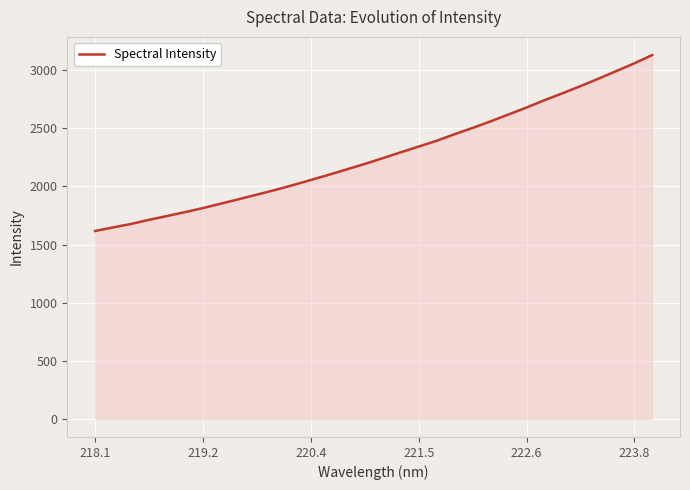

Does the chart display data point markers on the line(s)?

No